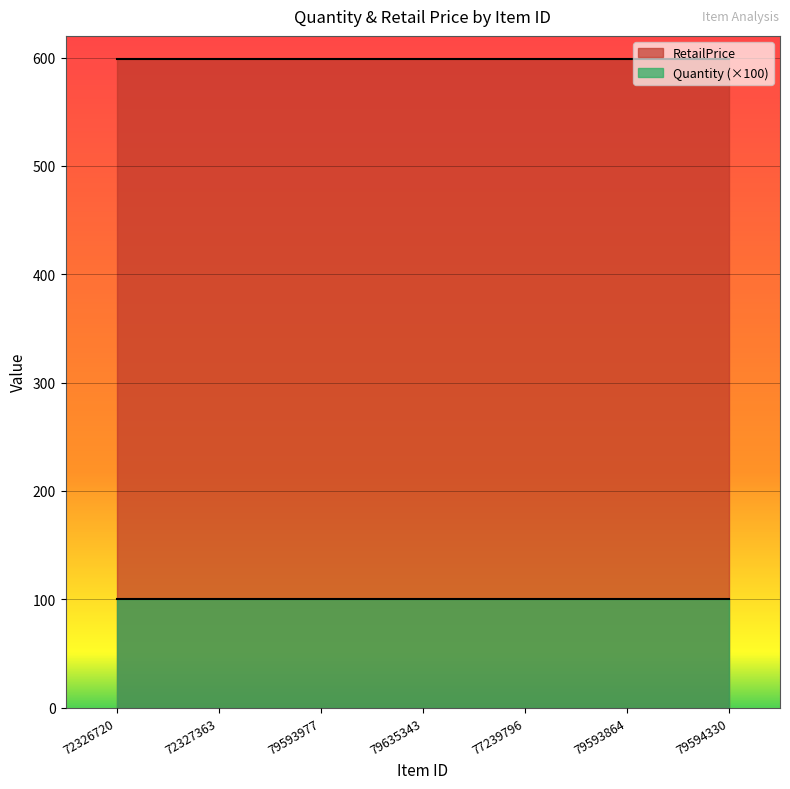

What are all the series names shown in the legend?

RetailPrice, Quantity (×100)